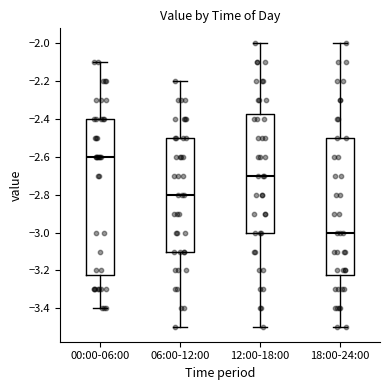

Reading left to right, read every box against the y-axis: the position of its median line, the range the box covers, and the ends of its whiskers. The values are not printed on the chart, so give them approximately, as read against the axis.

00:00-06:00: median -2.60, box -3.22 to -2.40, whiskers -3.40 to -2.10
06:00-12:00: median -2.80, box -3.10 to -2.50, whiskers -3.50 to -2.20
12:00-18:00: median -2.70, box -3.00 to -2.38, whiskers -3.50 to -2.00
18:00-24:00: median -3.00, box -3.22 to -2.50, whiskers -3.50 to -2.00